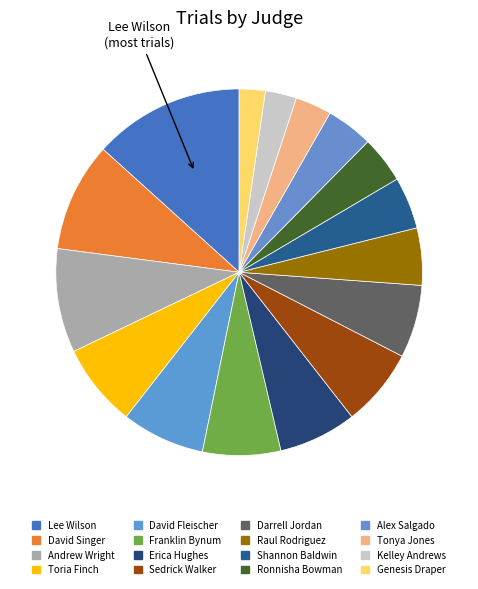

How many segments does this pie chart have?

16